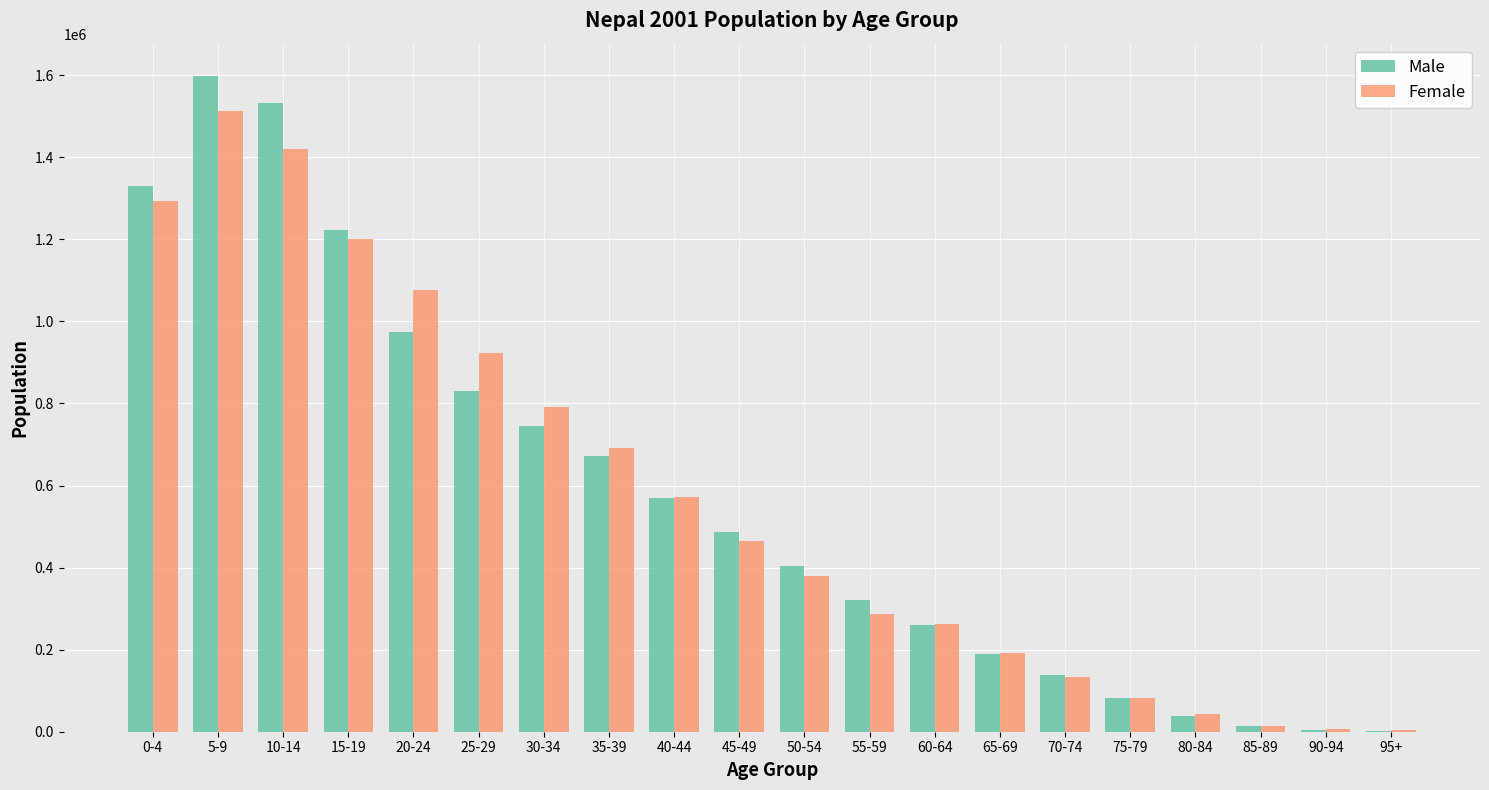

What value does the Female series have at 30-34?

790723.9